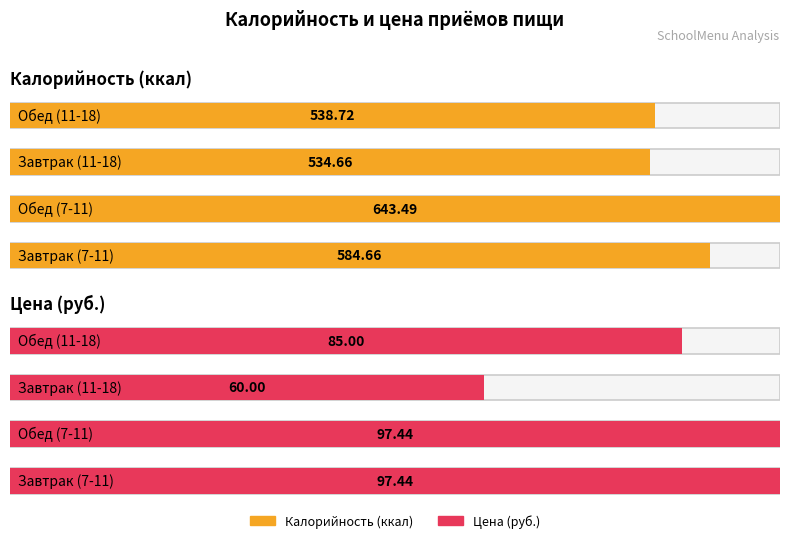

Is it true that Maximum utilization equals 97.4 at Завтрак (7-11)?

True